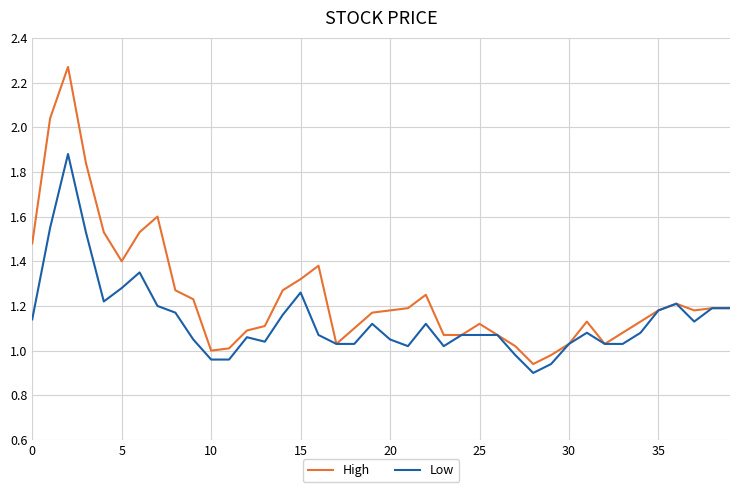

Which series has the largest total across all categories?

High